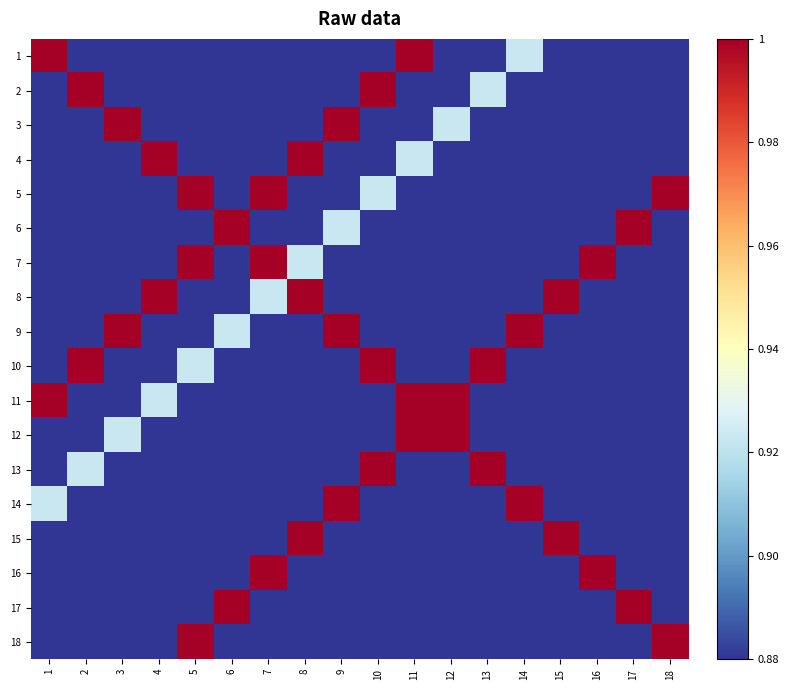

Which has a higher value, 10 or 11?

11